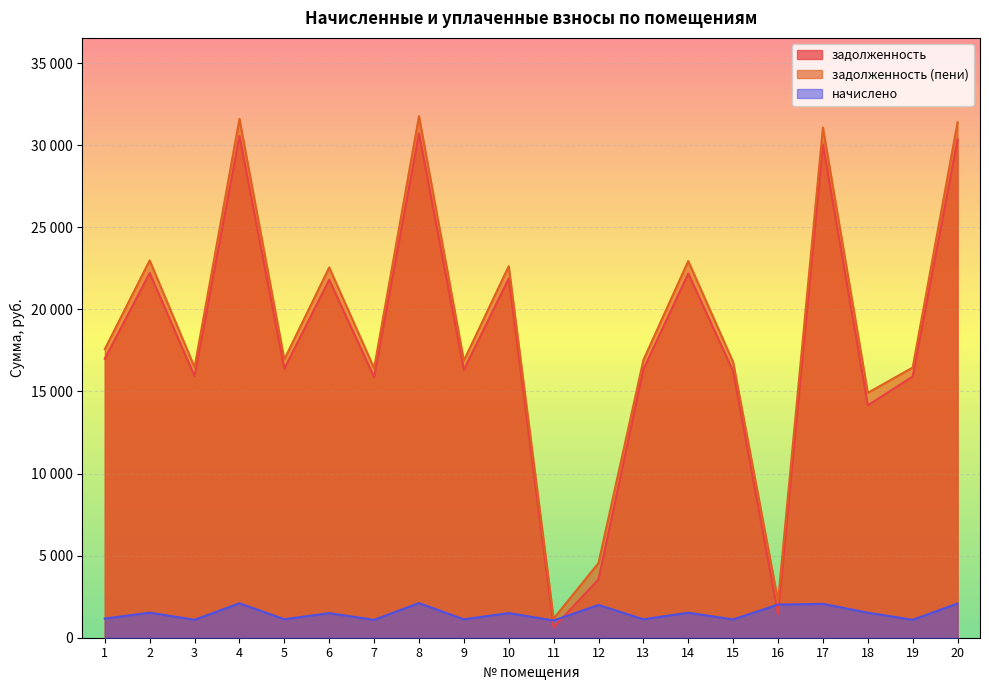

True or false: начислено has more than 1 points higher than both neighbors.

True